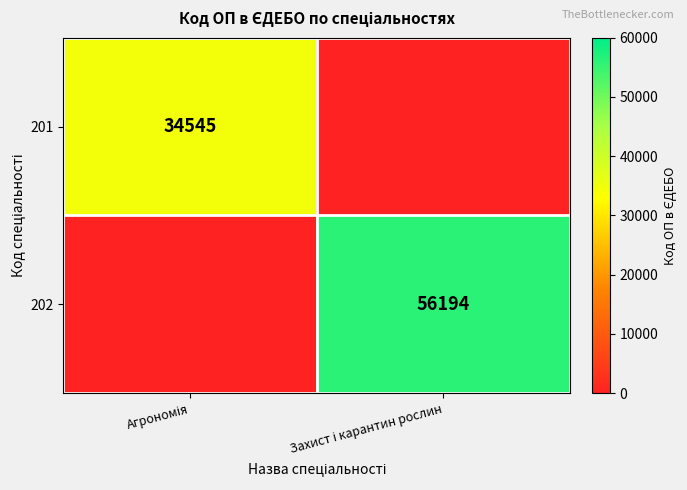

Count the 201 values in the range 0 to 34545.

2